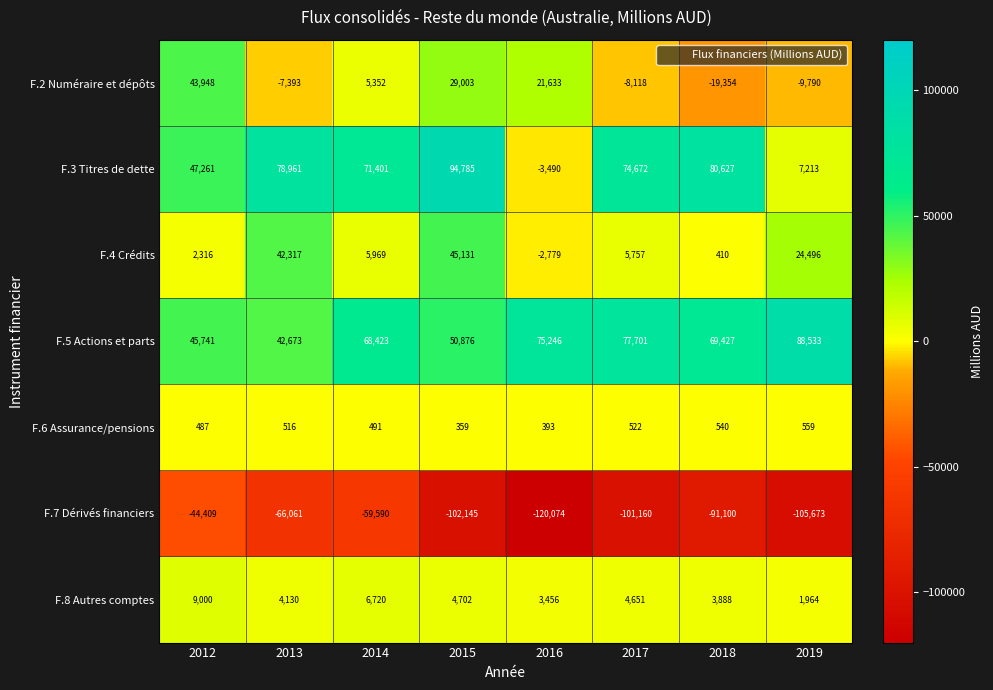

At which category is the sum across all series the highest?

2015